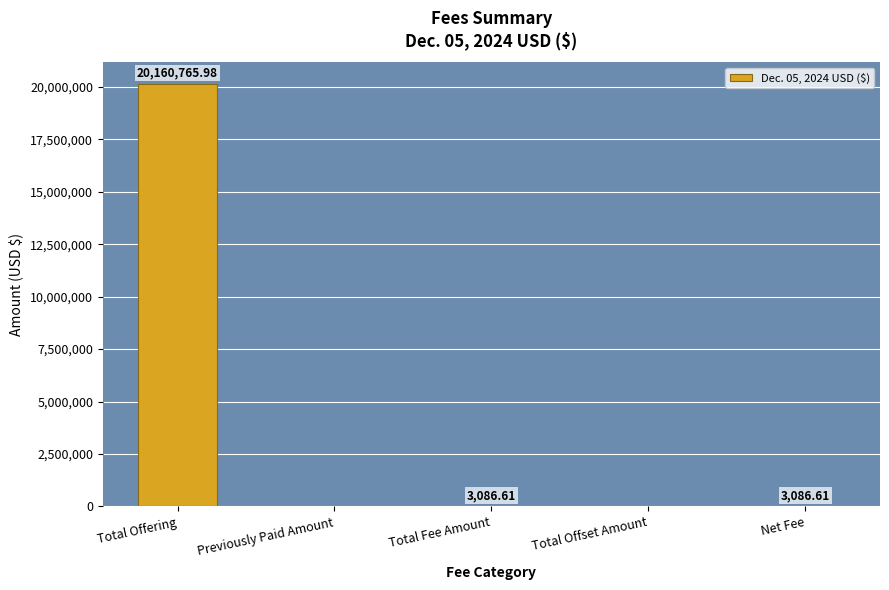

Reading left to right, what are all the values shown in this chart?

Total Offering=20160766.0	Previously Paid Amount=0.0	Total Fee Amount=3086.6	Total Offset Amount=0.0	Net Fee=3086.6